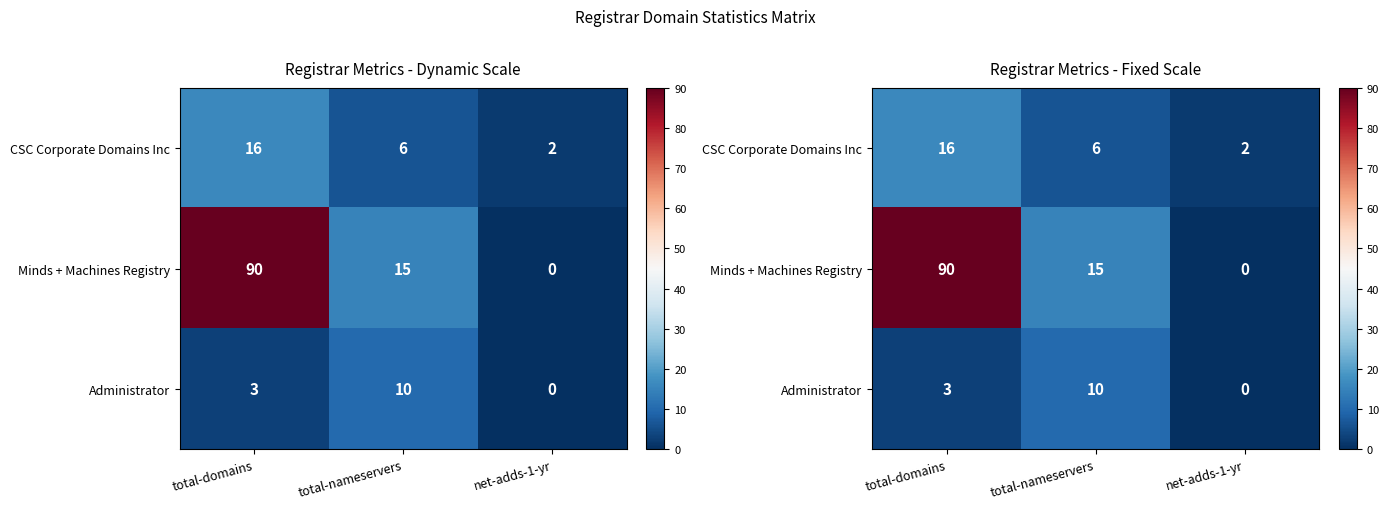

Which has a higher value, net-adds-1-yr or total-domains?

total-domains